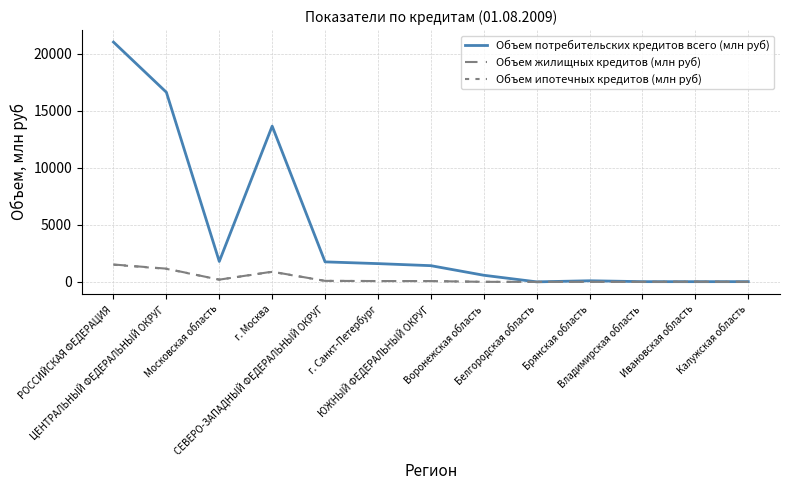

What is the highest value of the Объем потребительских кредитов всего (млн руб) series?

21031.7